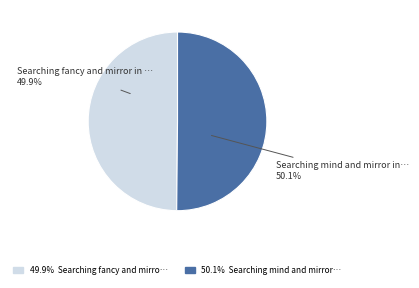

Is there any slice that represents more than half of the pie?

Yes